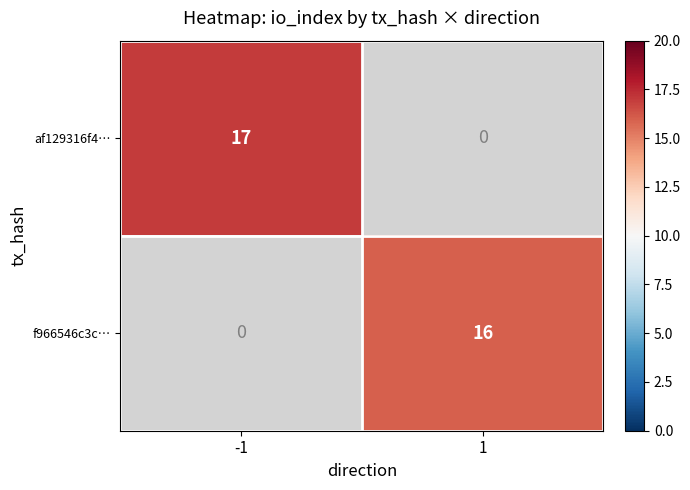

The value of f966546c3c… at 1 is 23. True or false?

False